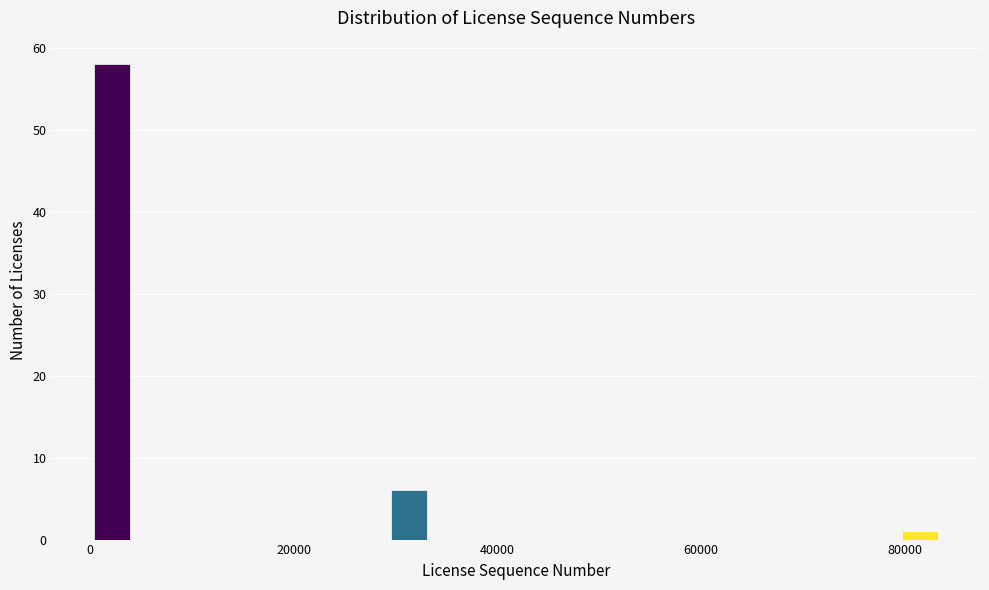

Read against the x-axis, roughly where is the centre of the tallest bar?

2000